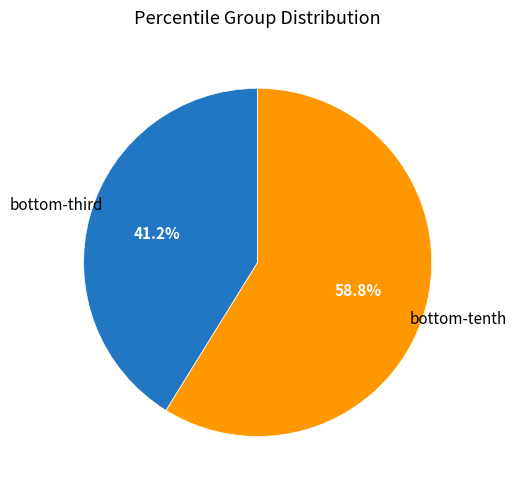

Is there any slice that represents more than half of the pie?

Yes